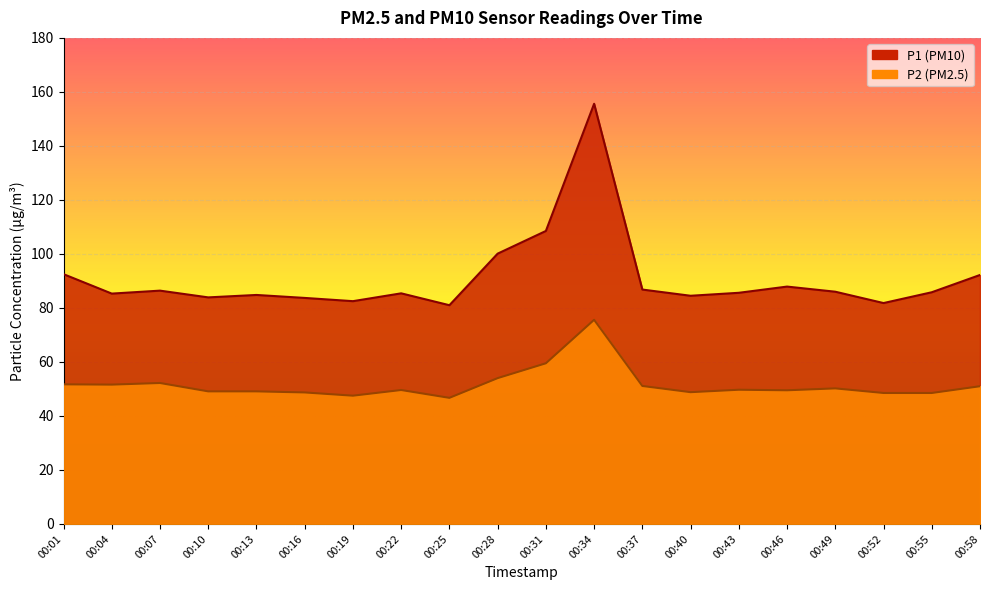

Which has a higher value, 00:01 or 00:43?

00:01